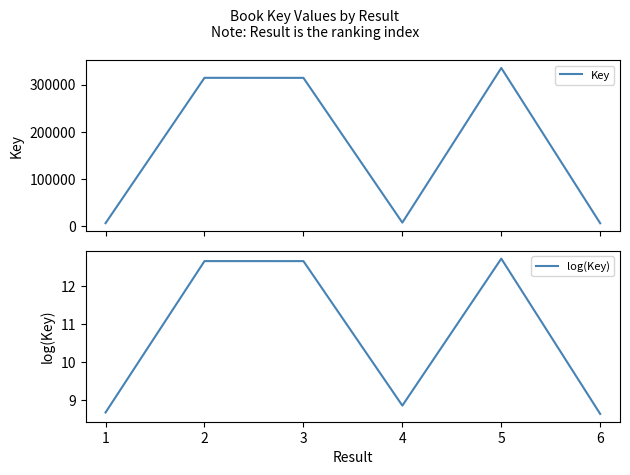

What is the maximum value for Key?

335265